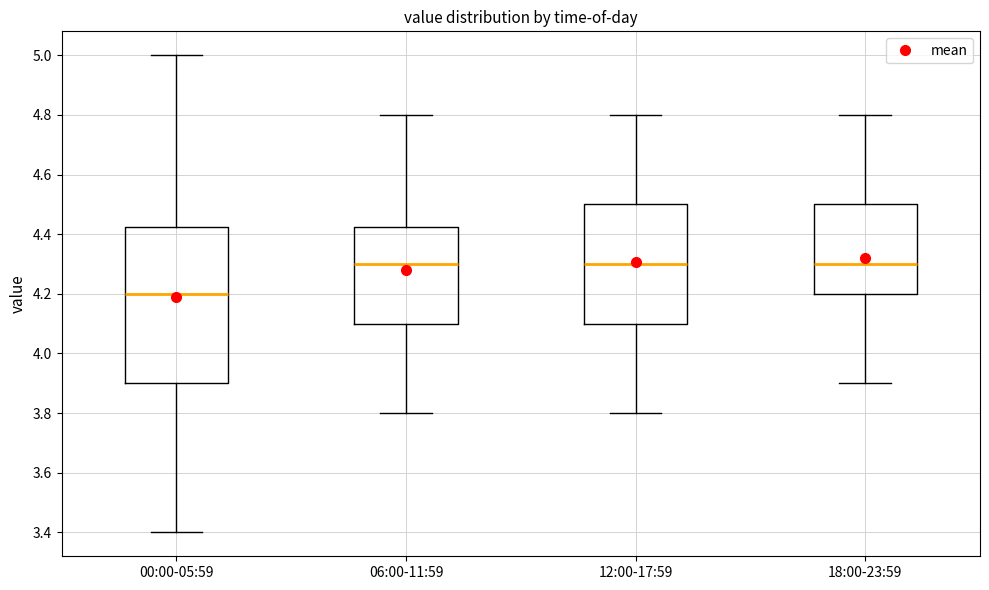

Which box's median line is the lowest?

00:00-05:59